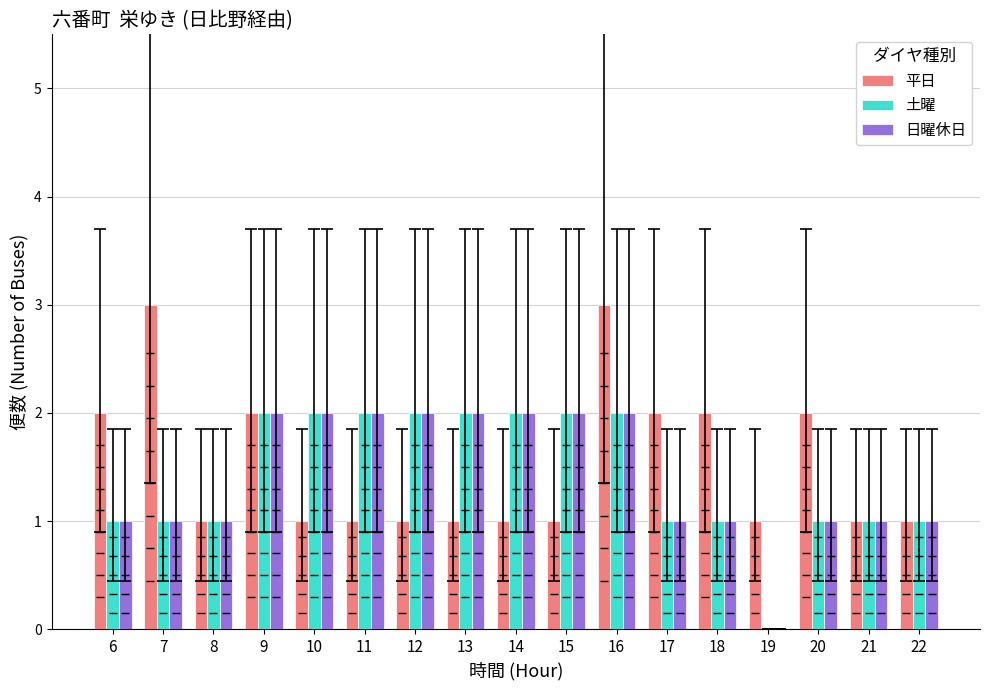

What is the sum of all 平日 values?

26